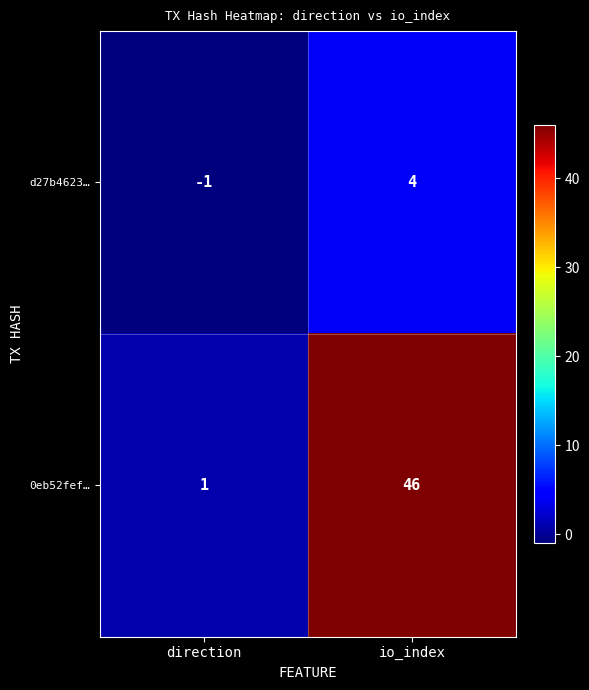

What is the difference between the 0eb52fef… values at direction and io_index?

45